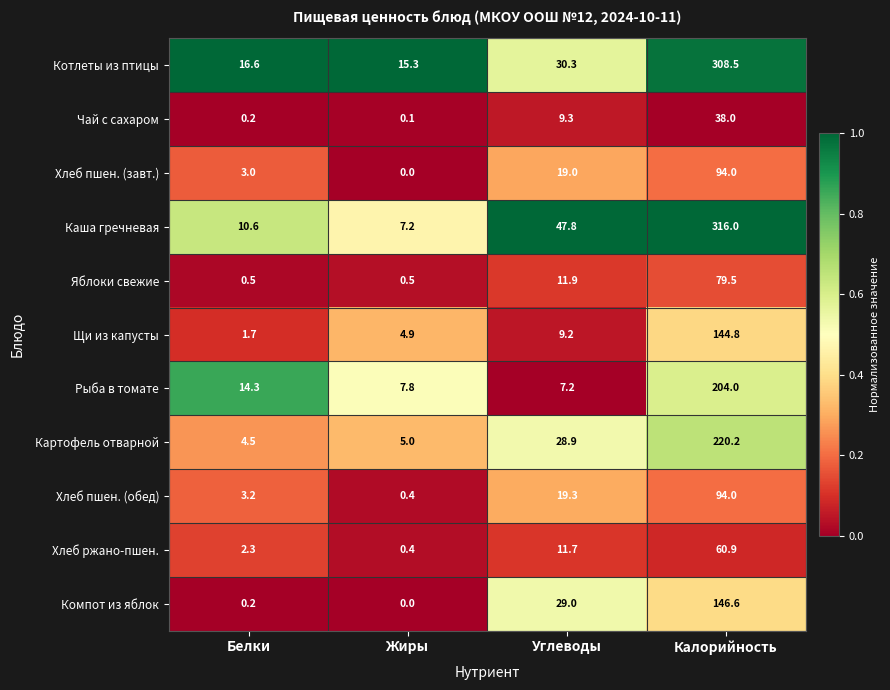

Rank the series at Углеводы from highest to lowest value.

Каша гречневая, Котлеты из птицы, Компот из яблок, Картофель отварной, Хлеб пшен. (обед), Хлеб пшен. (завт.), Яблоки свежие, Хлеб ржано-пшен., Чай с сахаром, Щи из капусты, Рыба в томате